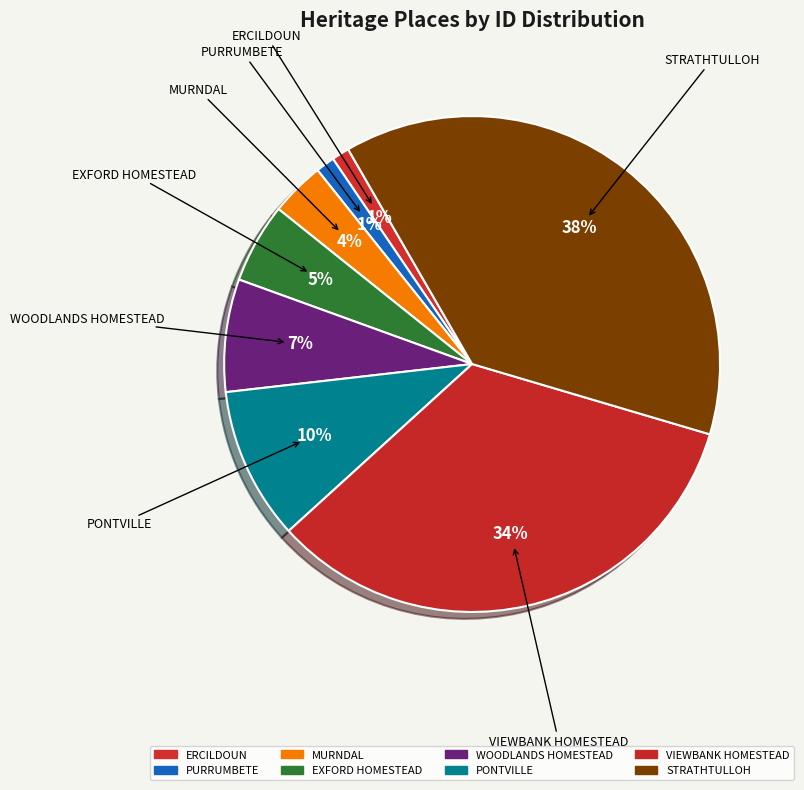

How many slices are in this pie chart?

8